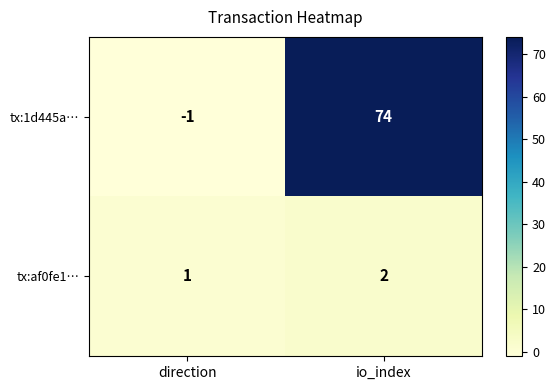

Is it true that tx:1d445a… equals 74 at io_index?

True